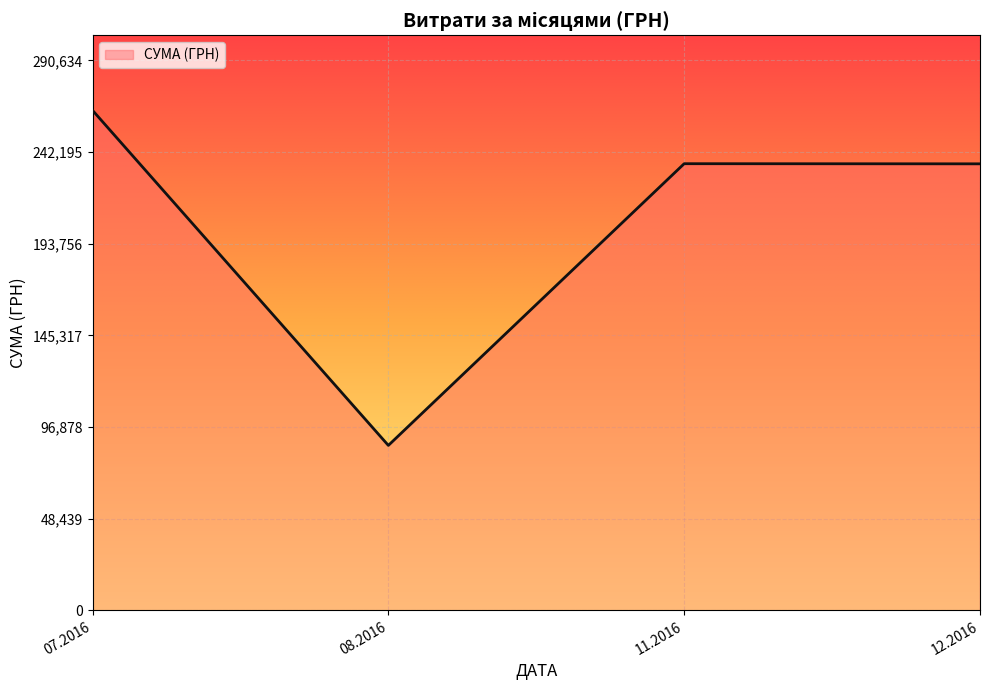

What is the difference between the maximum and minimum values?

177036.7